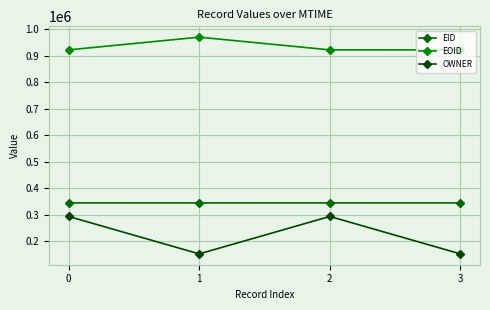

True or false: EID and OWNER intersect in this chart.

False